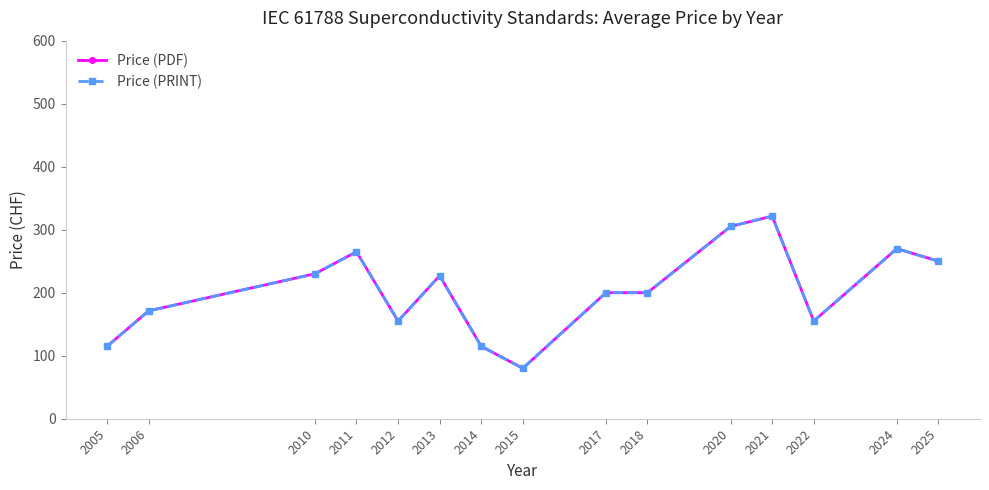

Does the chart have visible grid lines?

No